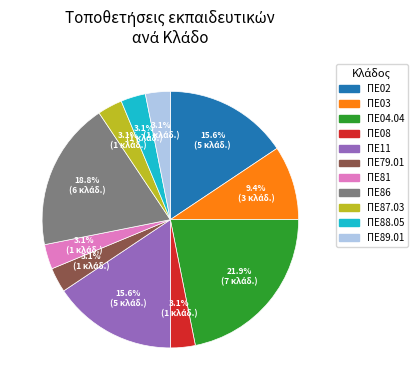

Approximately how many times larger is the value at ΠΕ81 compared to ΠΕ88.05?

1.0